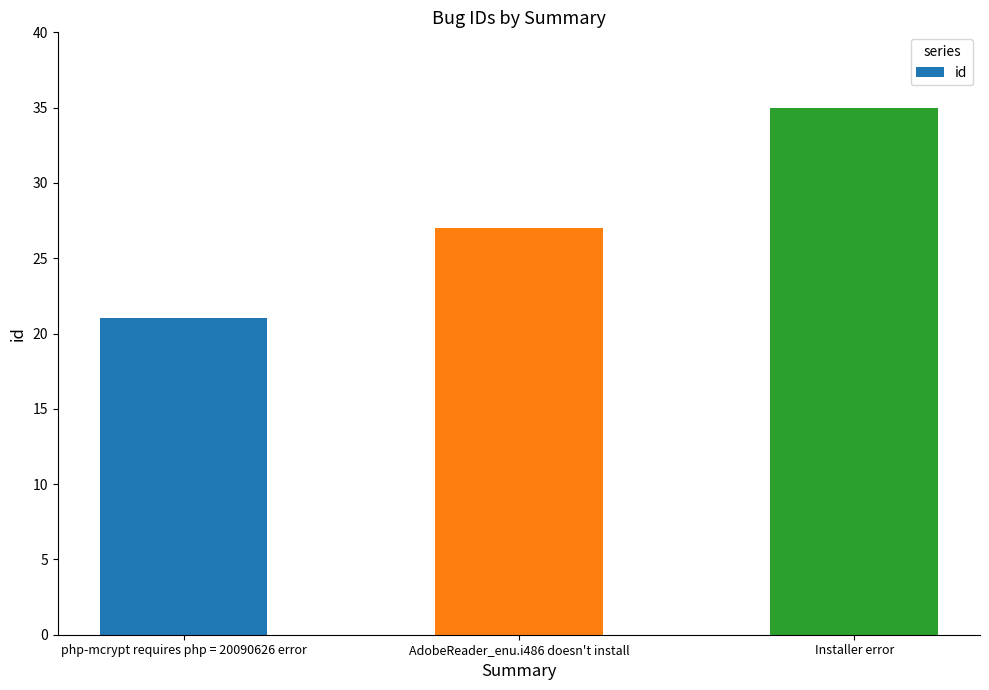

What is the ratio of the value at php-mcrypt requires php = 20090626 error to the value at AdobeReader_enu.i486 doesn't install?

0.8